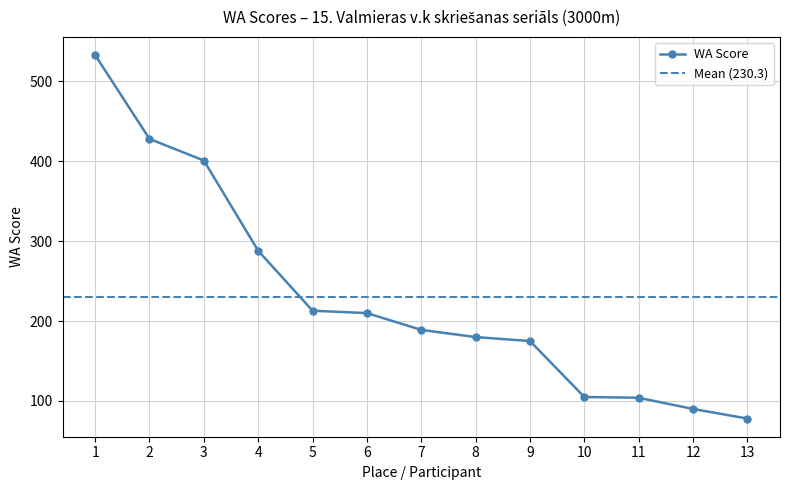

What is the maximum value for WA Score?

533